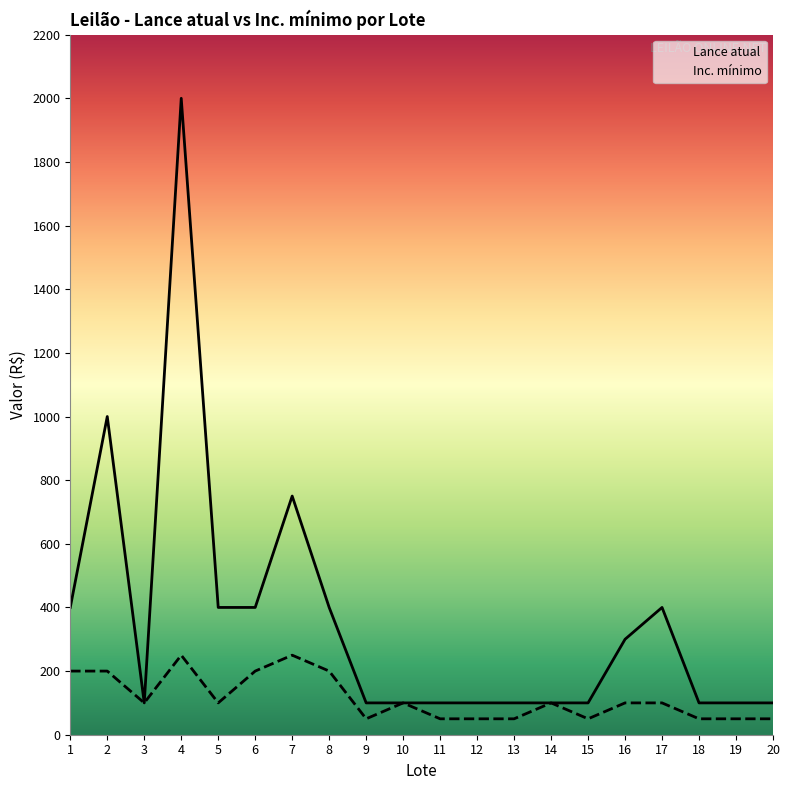

Reading left to right, what are all the values shown in this chart?

Lance atual: 1=400	2=1000	3=100	4=2000	5=400	6=400	7=750	8=400	9=100	10=100	11=100	12=100	13=100	14=100	15=100	16=300	17=400	18=100	19=100	20=100
Inc. mínimo: 1=200	2=200	3=100	4=250	5=100	6=200	7=250	8=200	9=50	10=100	11=50	12=50	13=50	14=100	15=50	16=100	17=100	18=50	19=50	20=50